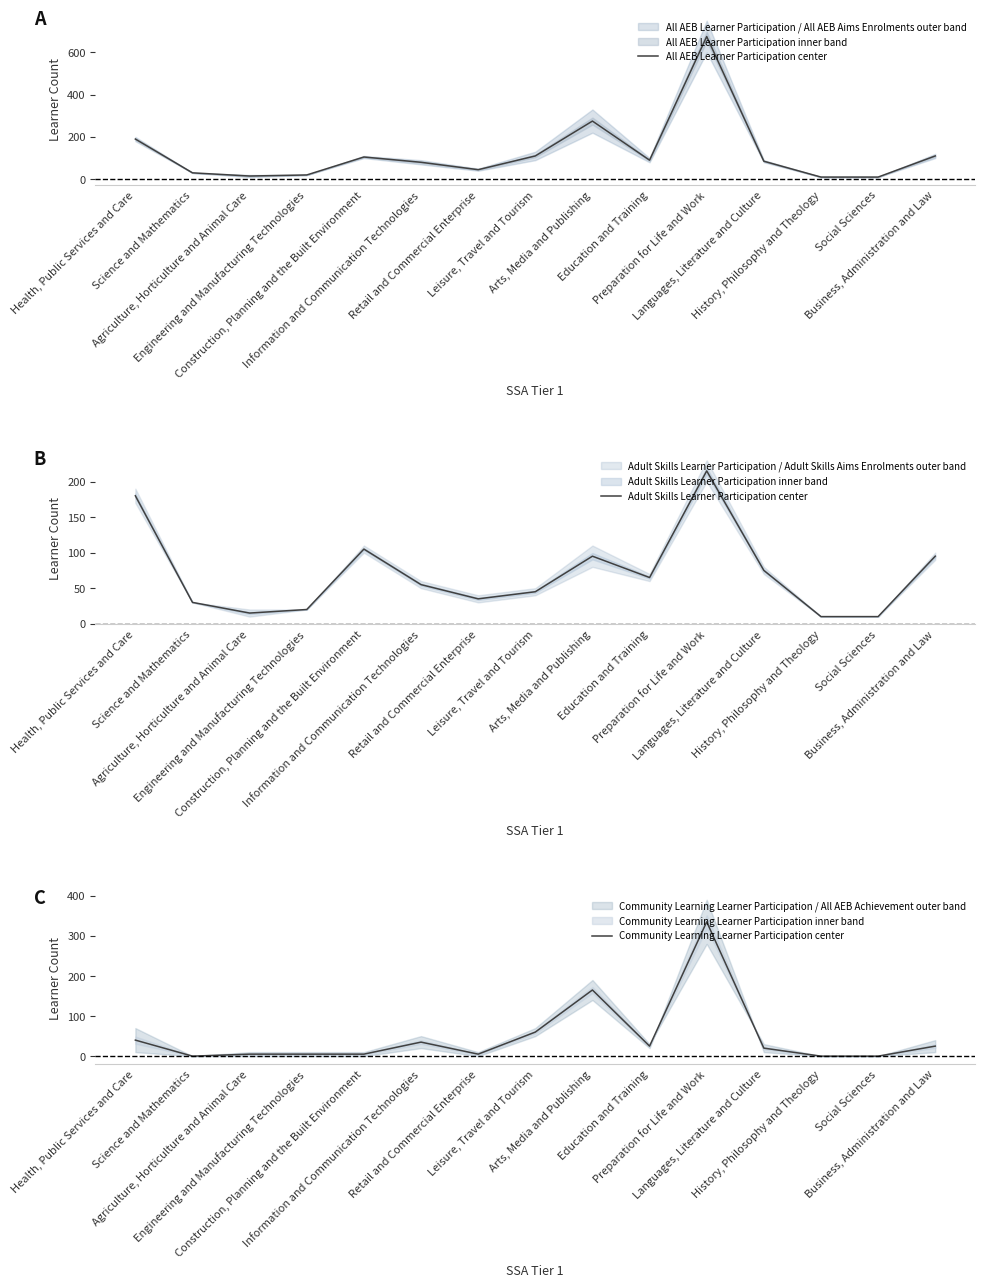

What is the total value across all series at Languages, Literature and Culture?

180